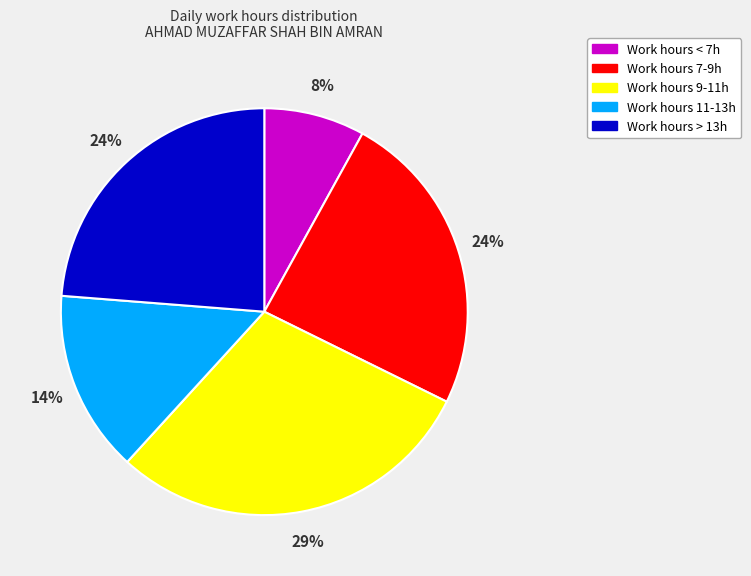

To the nearest percent, what is the difference between the largest and smallest slice percentages?

21%